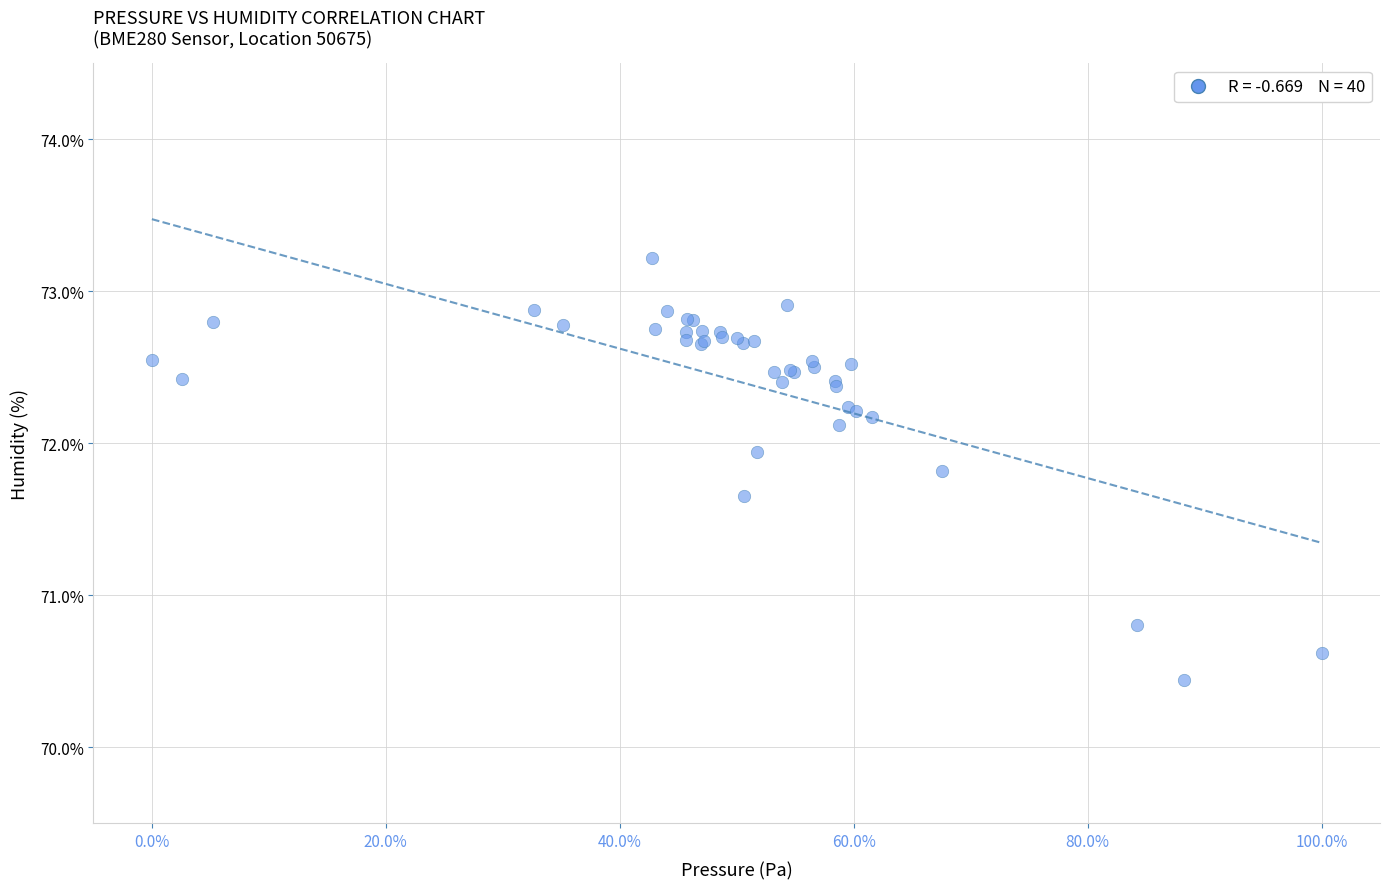

What Y value in the scatter plot is closest to 71?

70.8